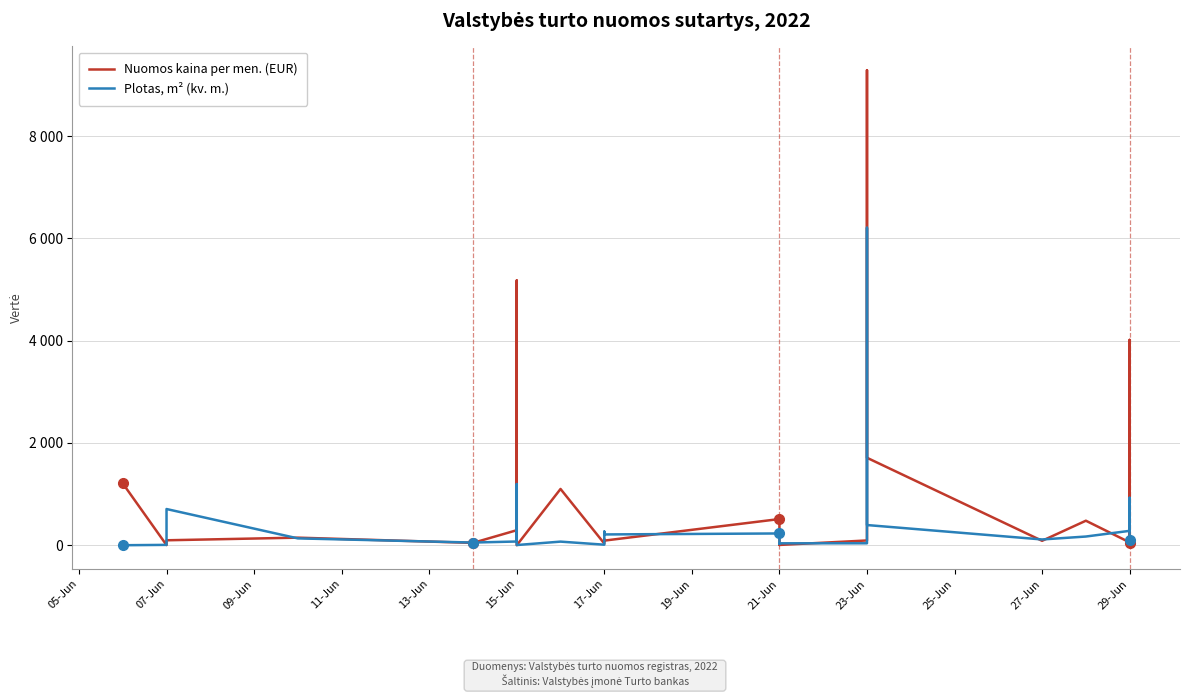

What is the difference between the second highest and minimum values in the Plotas, m² (kv. m.) series?

1195.8